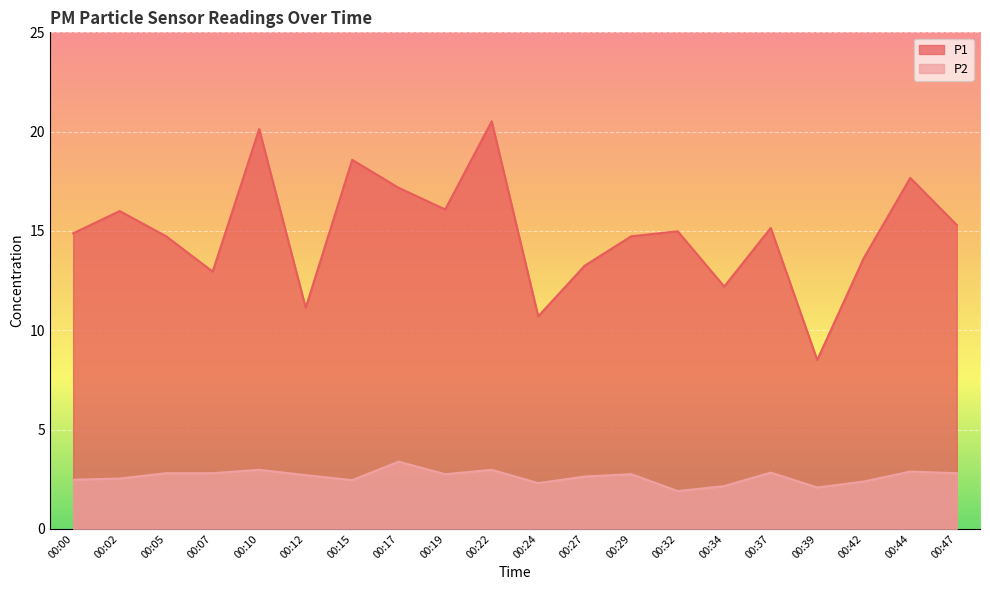

What is the difference between the P2 values at 00:15 and 00:05?

0.3